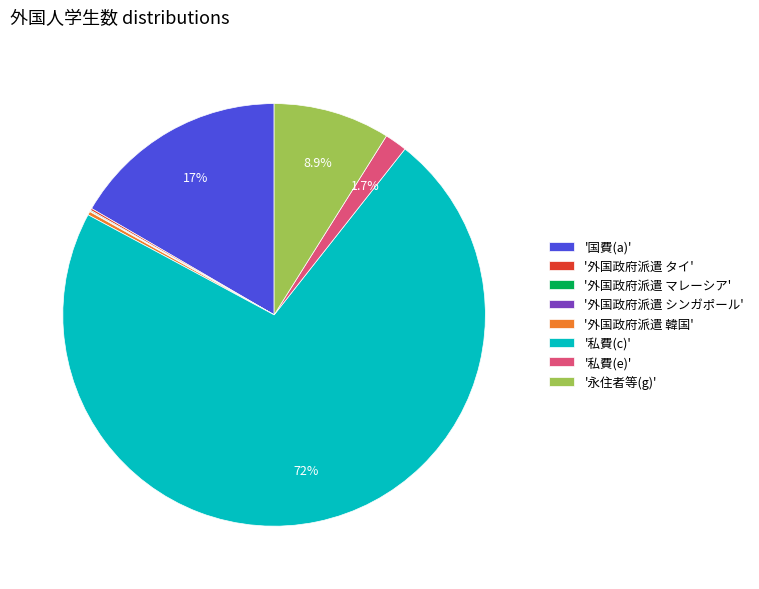

Between '国費(a)' and '私費(c)', which is larger?

'私費(c)'